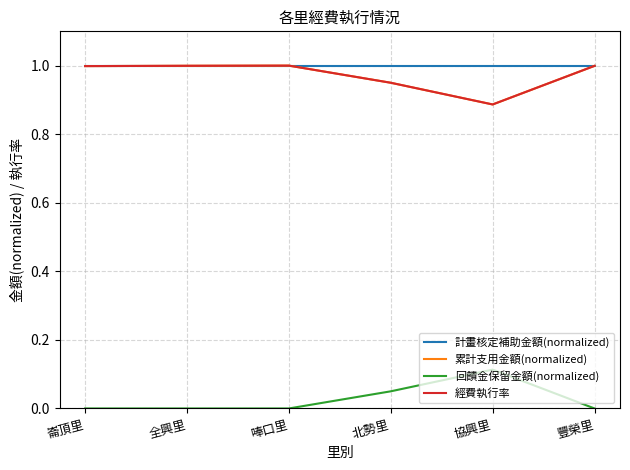

Does the chart have visible grid lines?

Yes